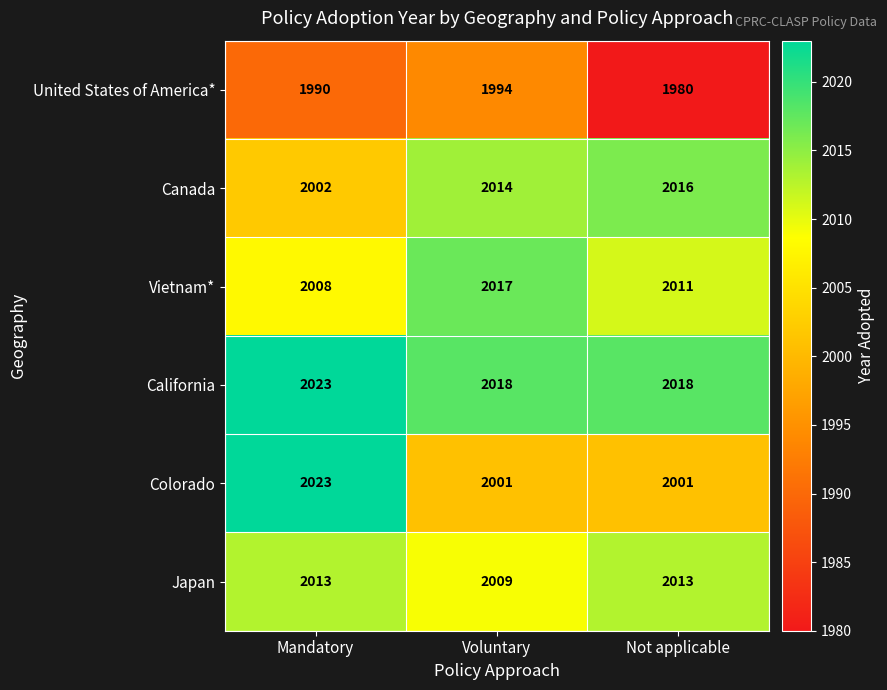

Reading left to right, what are all the values shown in this chart?

United States of America*: Mandatory=1990	Voluntary=1994	Not applicable=1980
Canada: Mandatory=2002	Voluntary=2014	Not applicable=2016
Vietnam*: Mandatory=2008	Voluntary=2017	Not applicable=2011
California: Mandatory=2023	Voluntary=2018	Not applicable=2018
Colorado: Mandatory=2023	Voluntary=2001	Not applicable=2001
Japan: Mandatory=2013	Voluntary=2009	Not applicable=2013